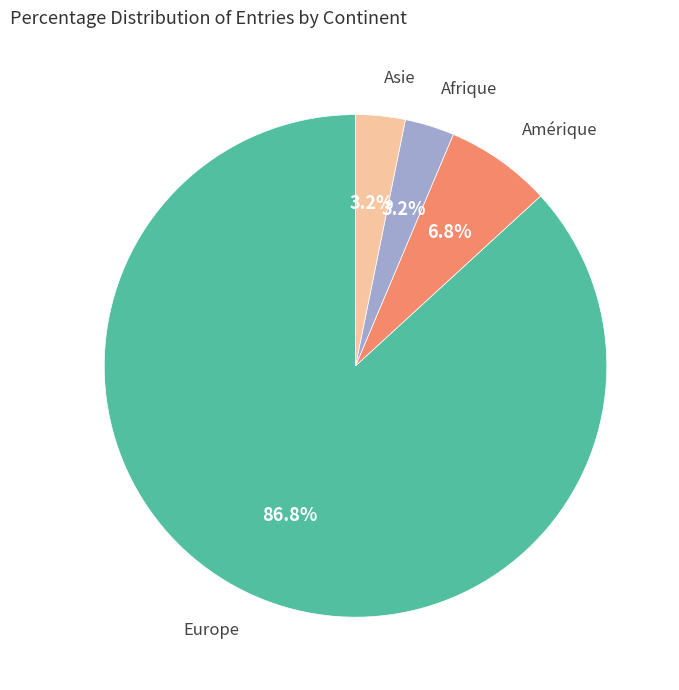

Does any single category account for the majority?

Yes